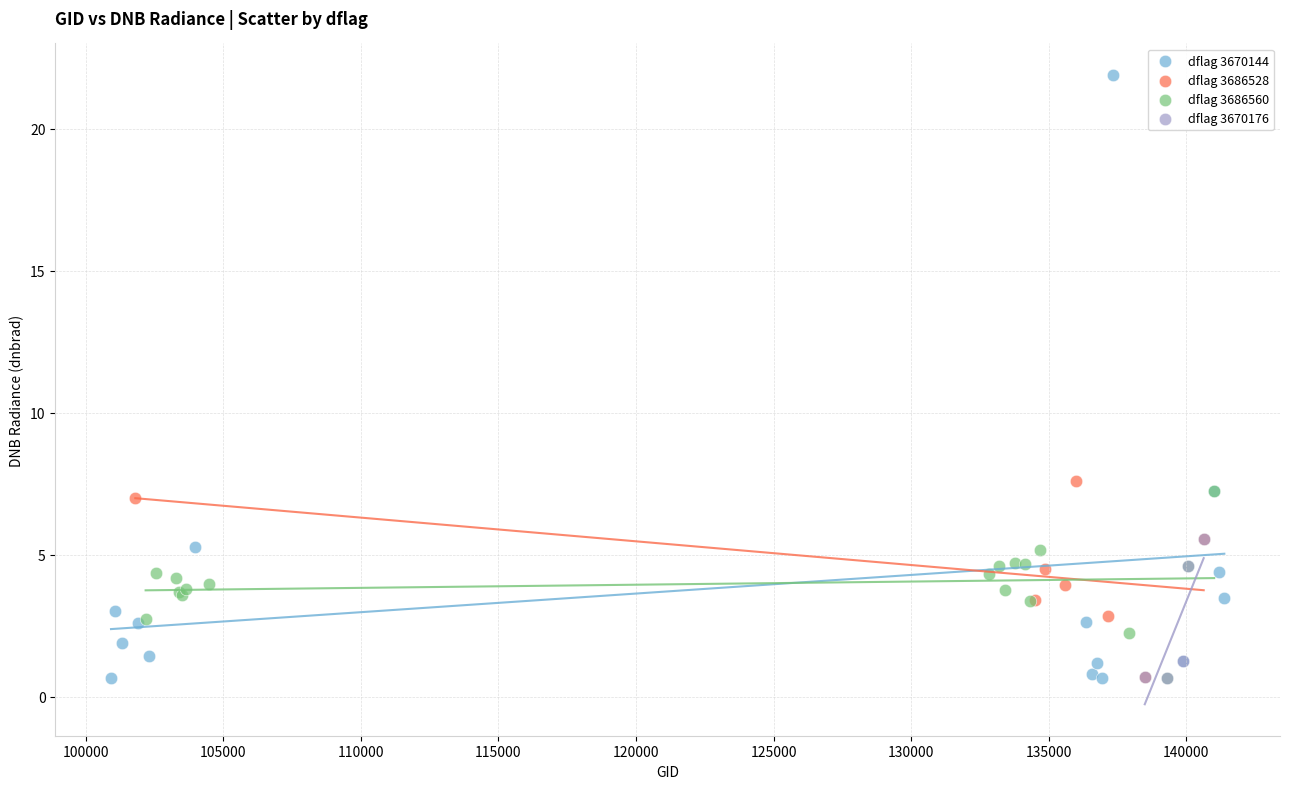

Which series has the widest spread of Y values?

dflag 3670144